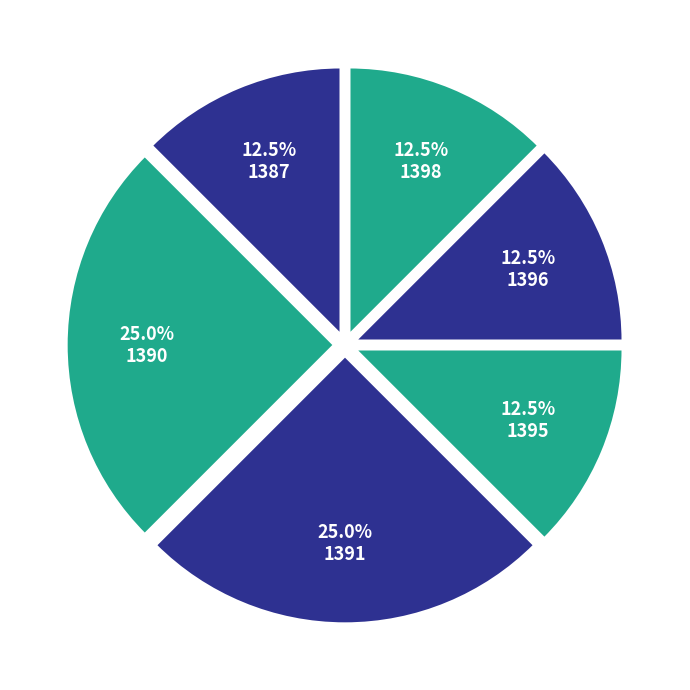

To the nearest percent, what portion does 1391 represent?

25%